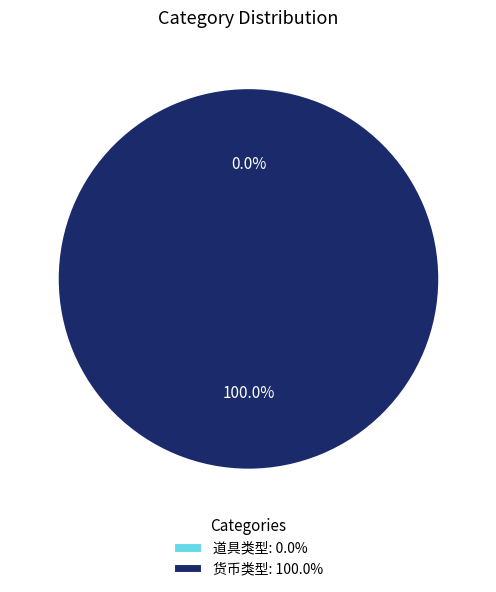

Count the number of slices in the pie.

2